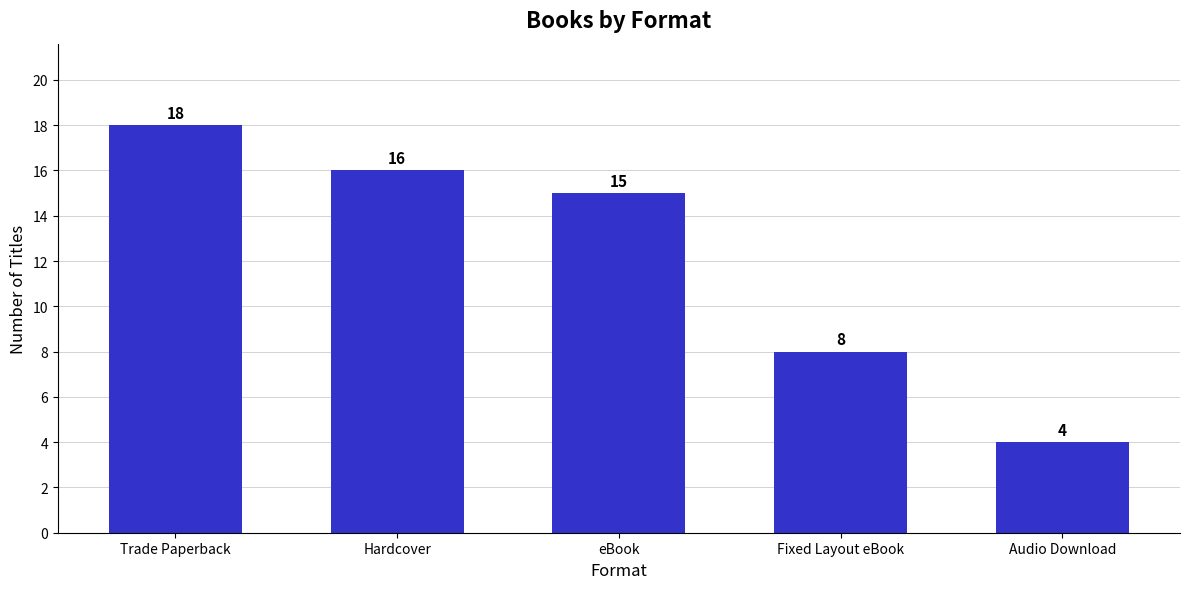

What is the change in value from eBook to Fixed Layout eBook?

-7